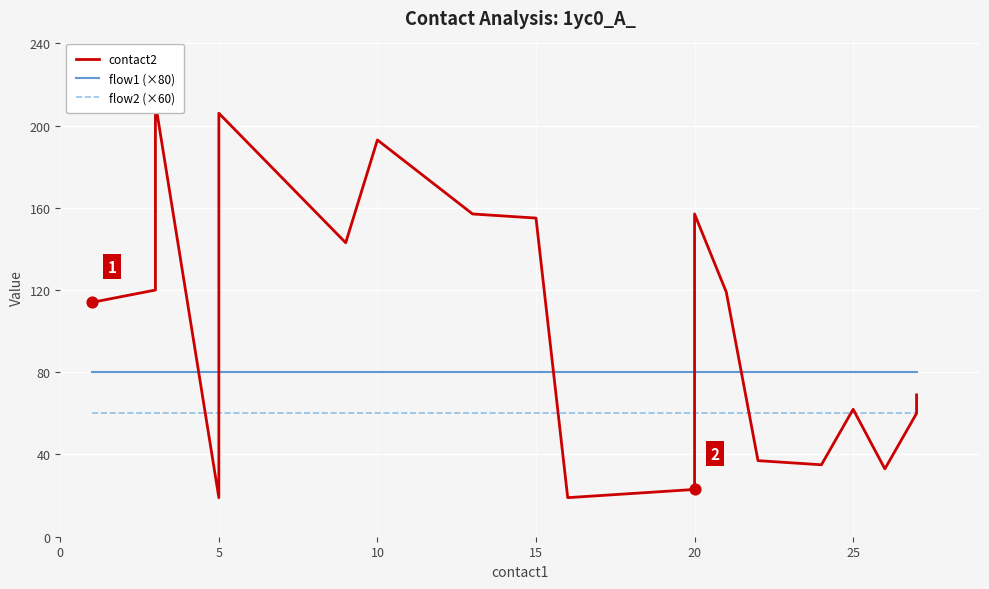

Is the value of contact2 at 0 greater than the value of flow2 (×60) at 18?

Yes